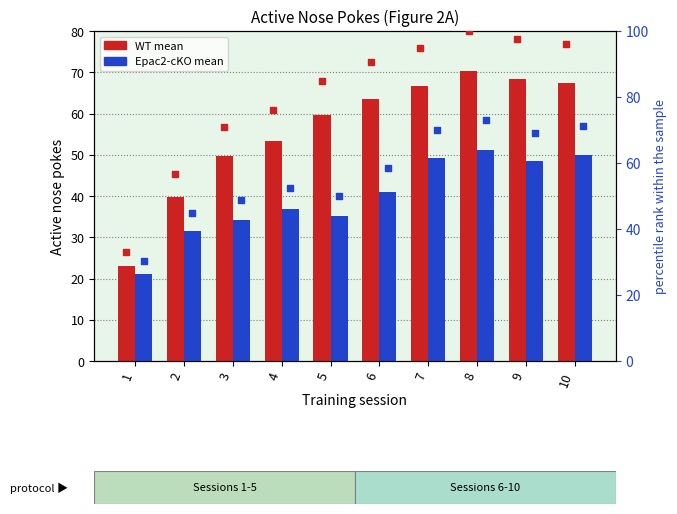

Which series contains the lowest Y value?

Epac2-cKO Active NP